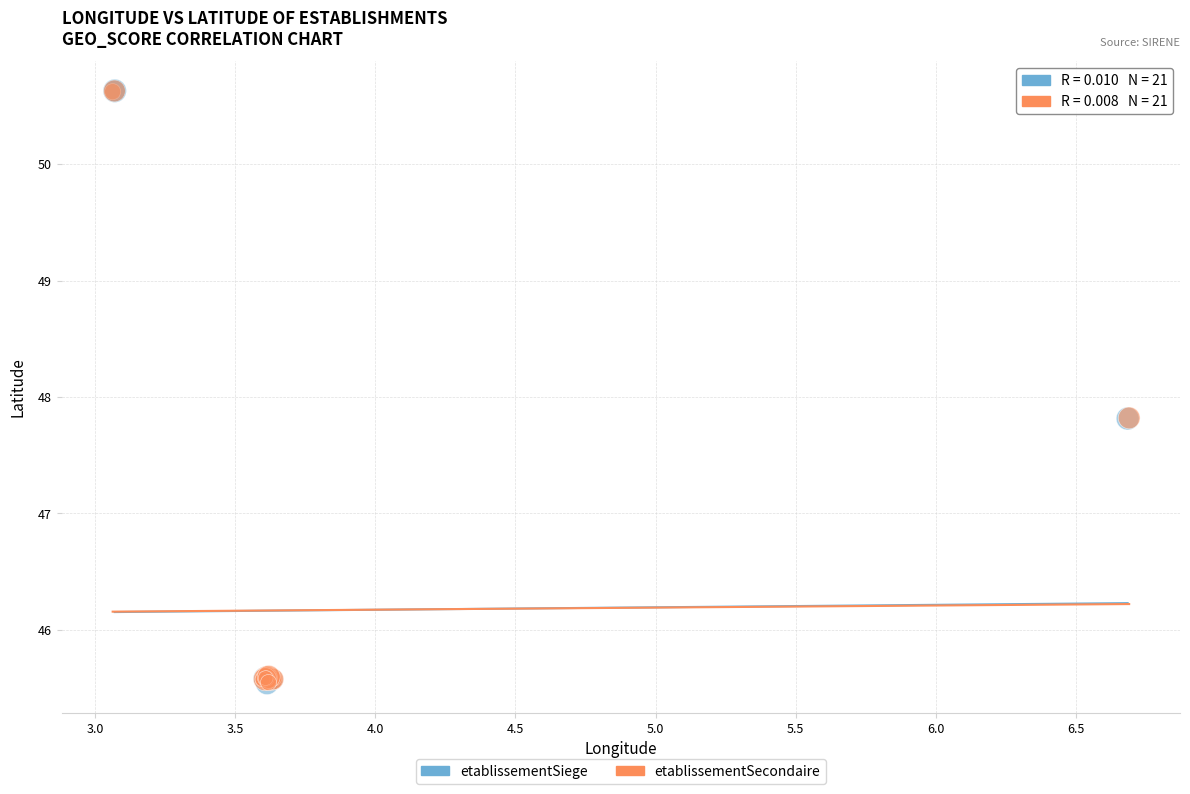

What are all the series names shown in the legend?

etablissementSiege, etablissementSecondaire